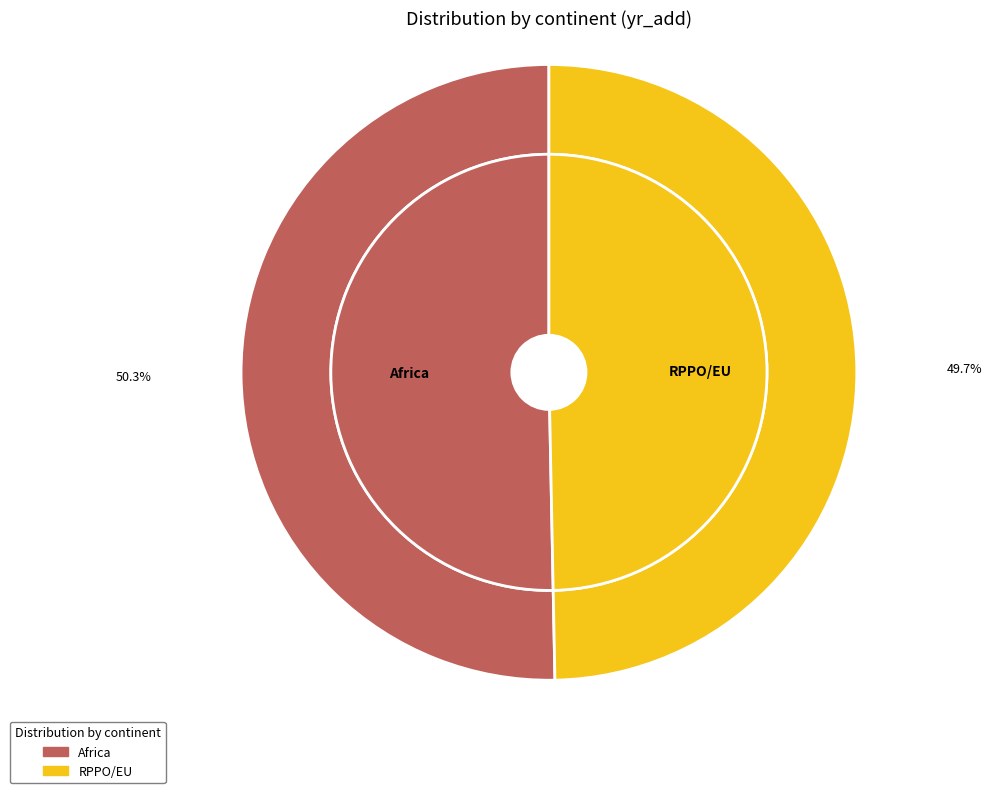

Combined, do RPPO/EU and Africa account for over 50%?

Yes